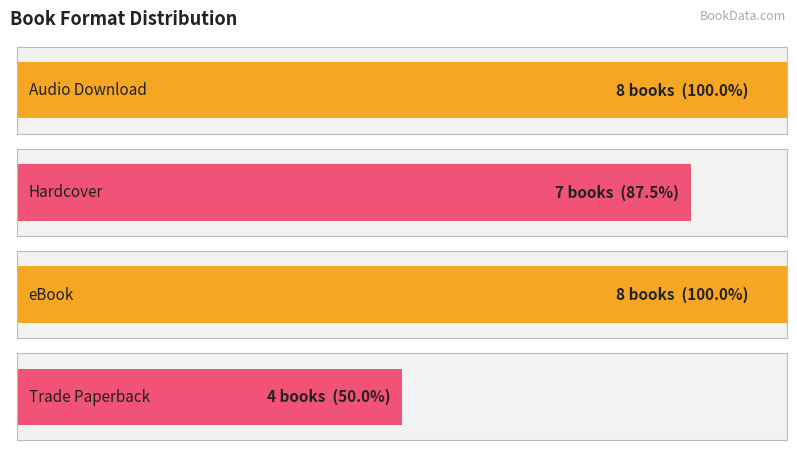

Is it true that the value at Deep Water is 7?

False